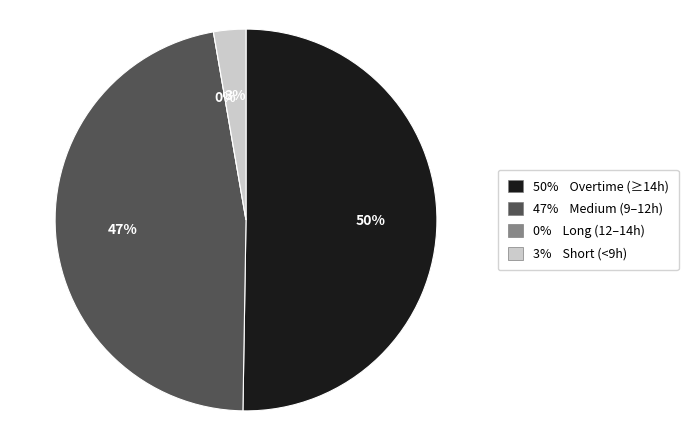

Is there a majority slice in this chart?

No